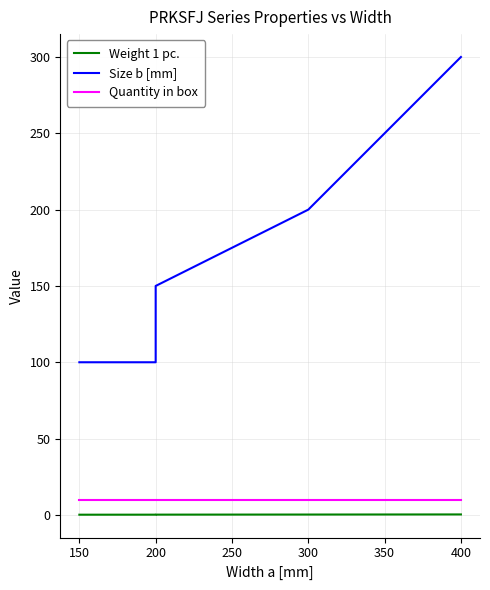

What is the value of the Weight 1 pc. point at the 2nd from the left?

0.1